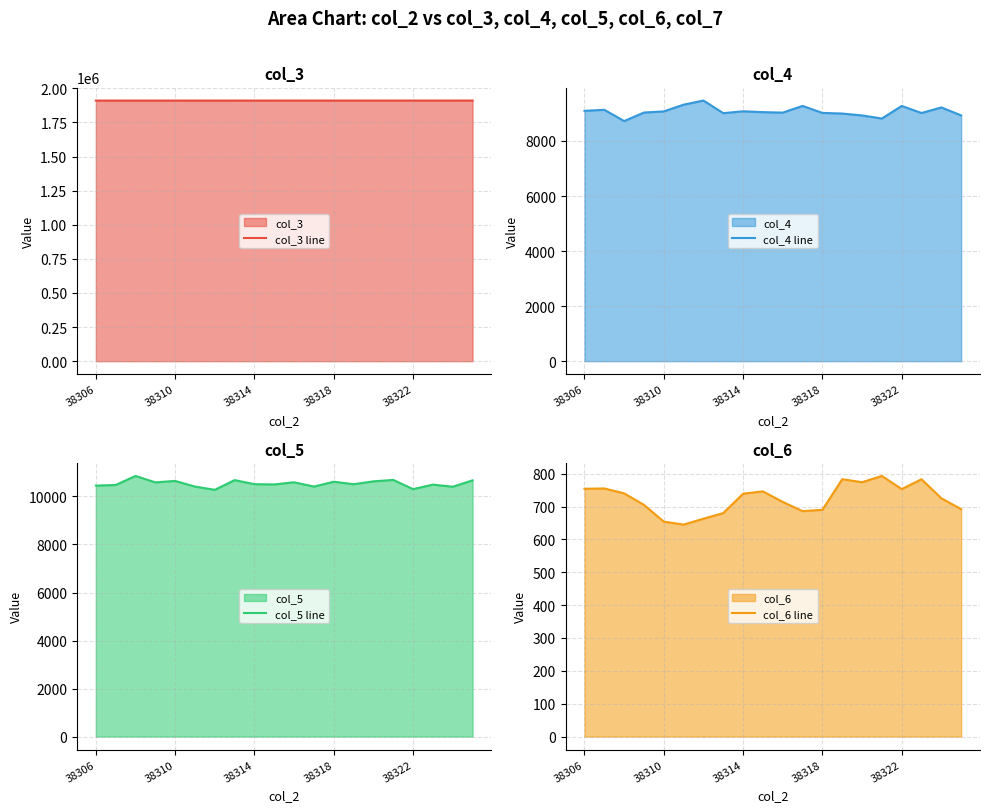

Rank the series at 10 from lowest to highest value.

col_6 line, col_4 line, col_5 line, col_3 line